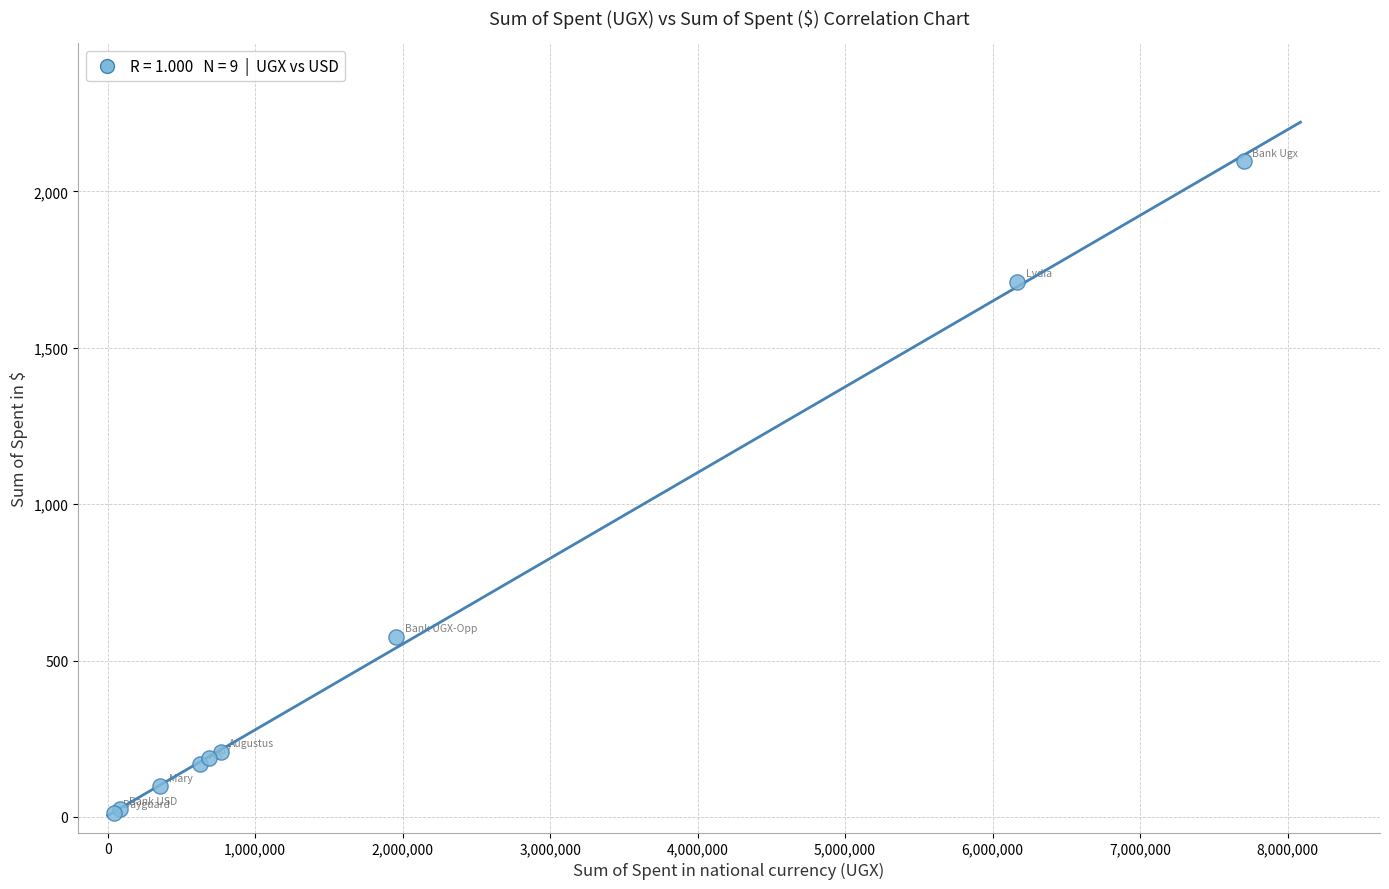

What Y value in the scatter plot is closest to 1054?

575.1